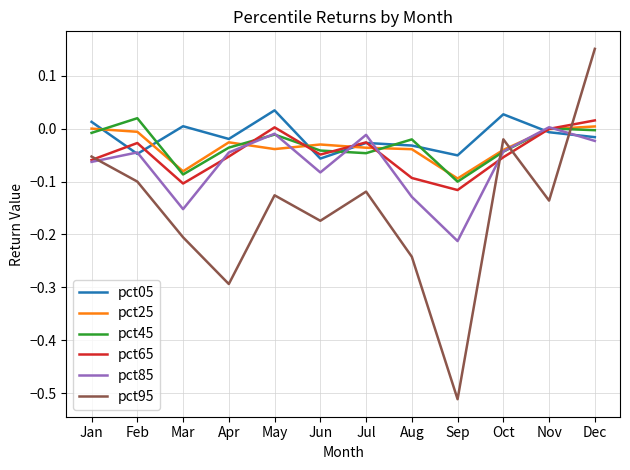

Which label corresponds to the smallest value in the chart?

Sep